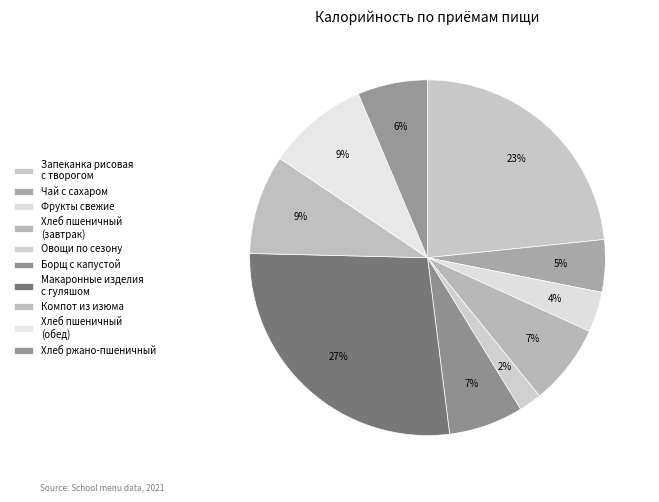

Count the number of slices in the pie.

10